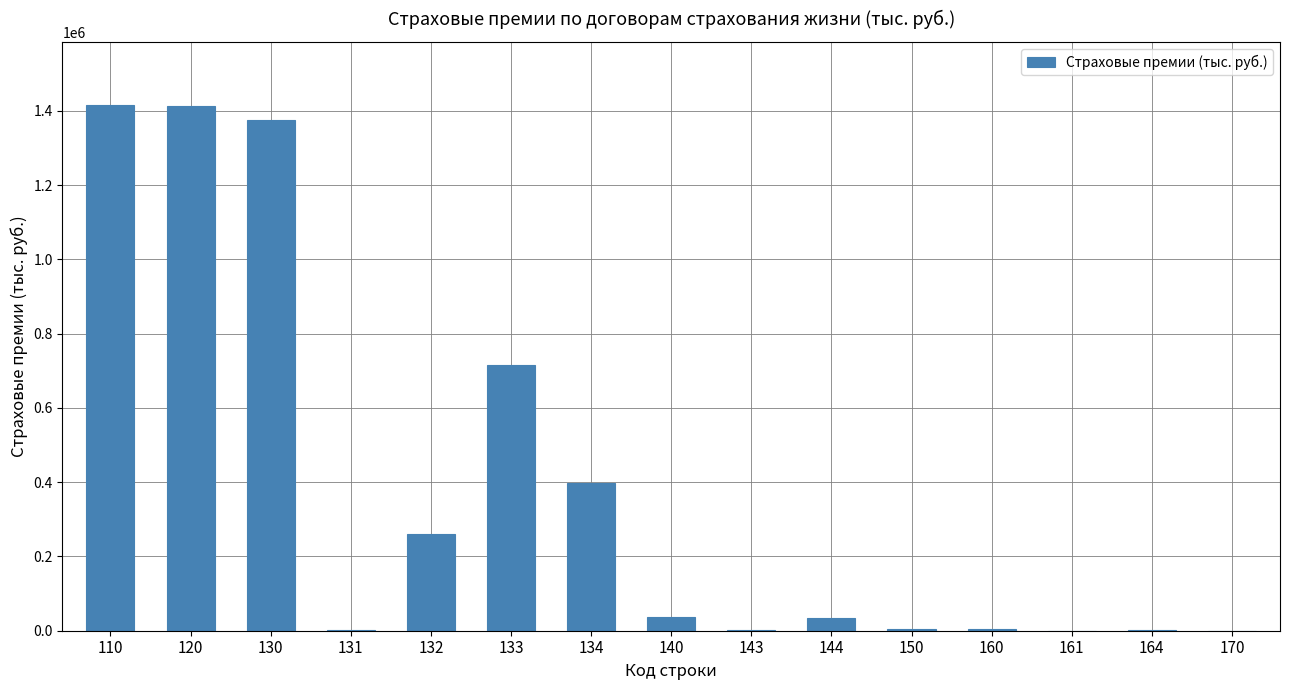

What is the change in value from 133 to 140?

-678534.6